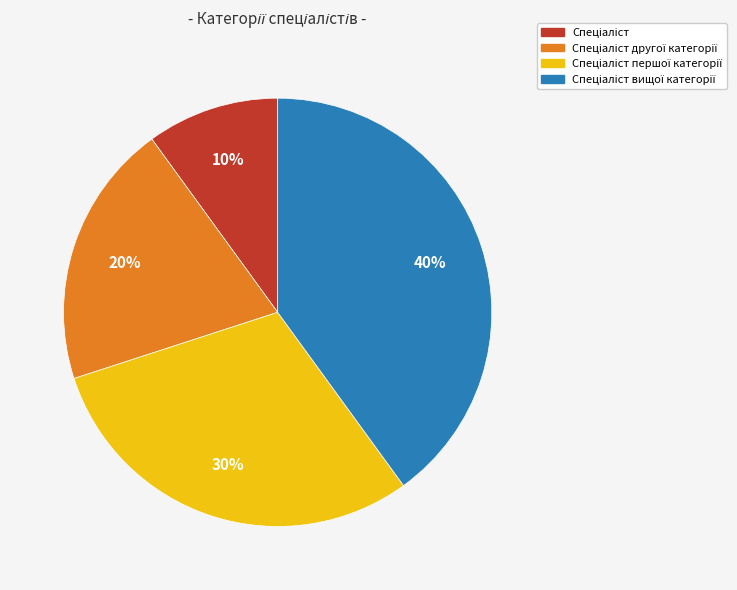

Does any single category account for the majority?

No